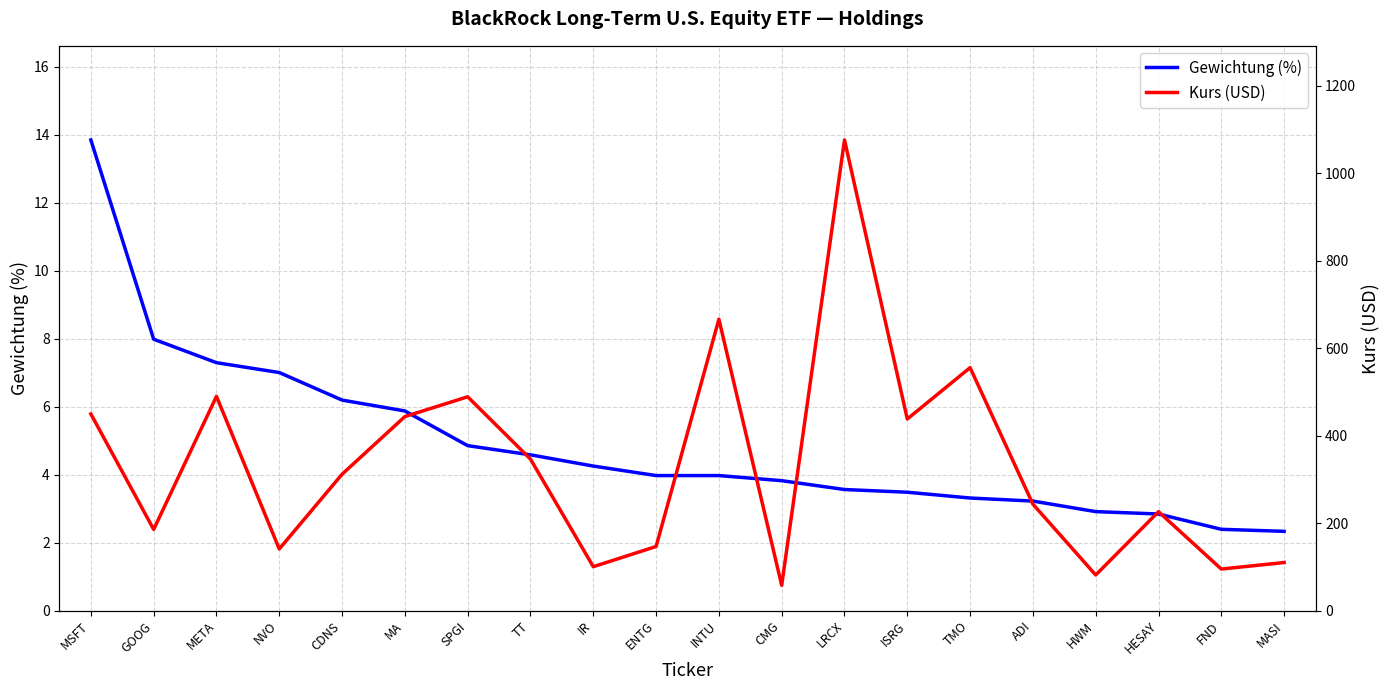

How many lines are shown in the chart?

2